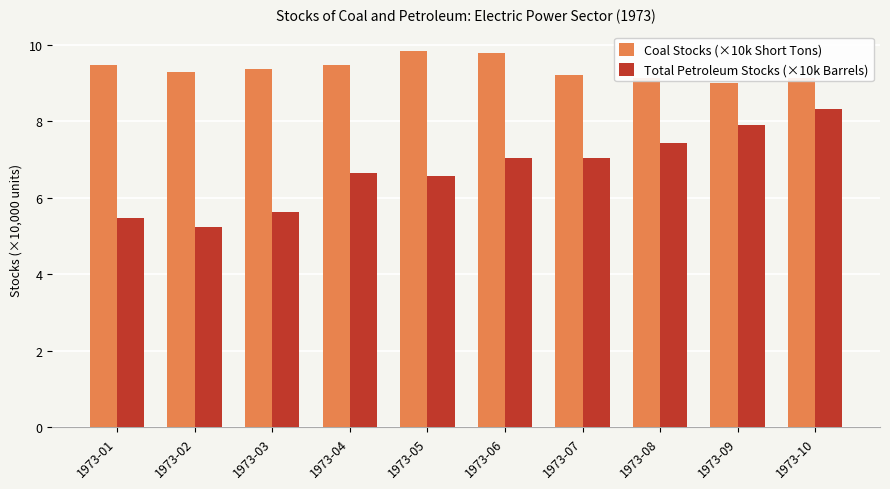

True or false: Coal Stocks (×10k Short Tons) has a value of 14.7 at 1973-08.

False